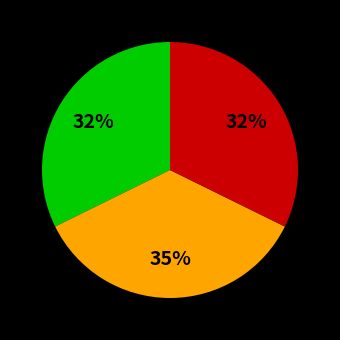

To the nearest percent, what is the average slice percentage?

33%